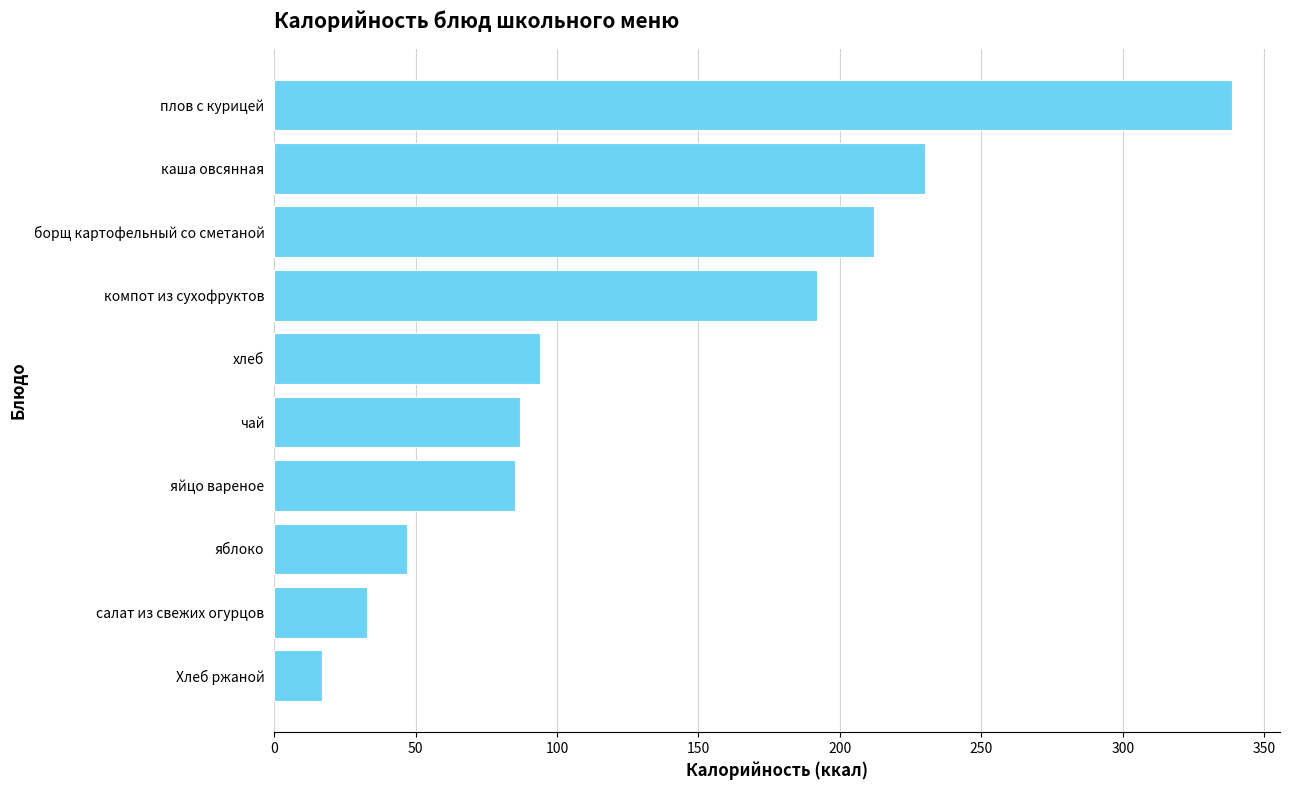

What is the difference between the maximum and minimum values?

321.8